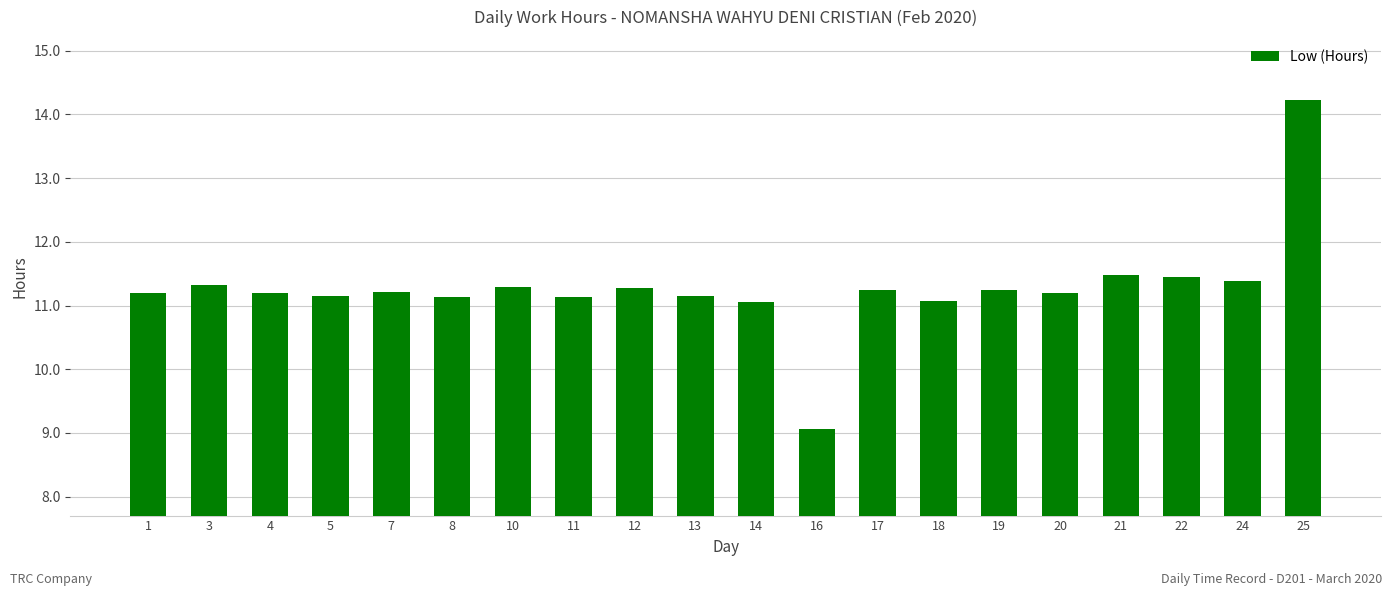

Between 14 and 5, which is larger?

5